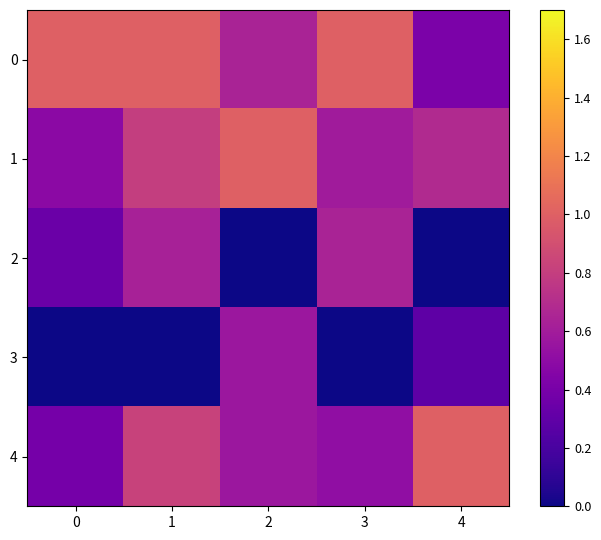

Between 2 and 4, which is larger?

2